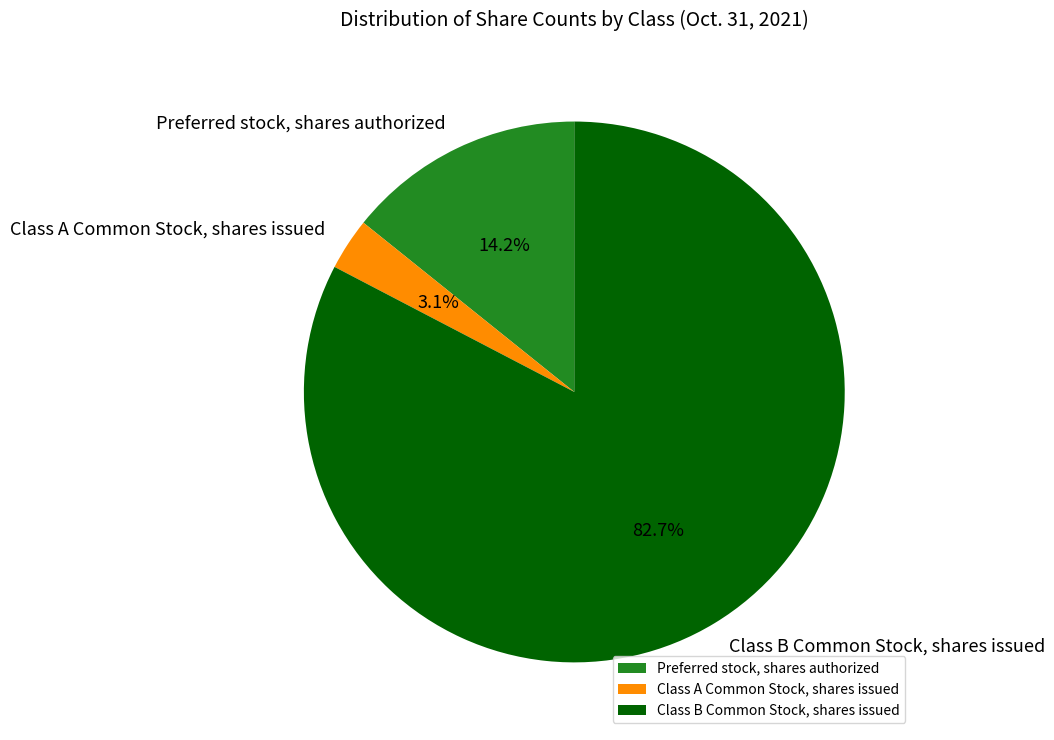

How many segments does this pie chart have?

3